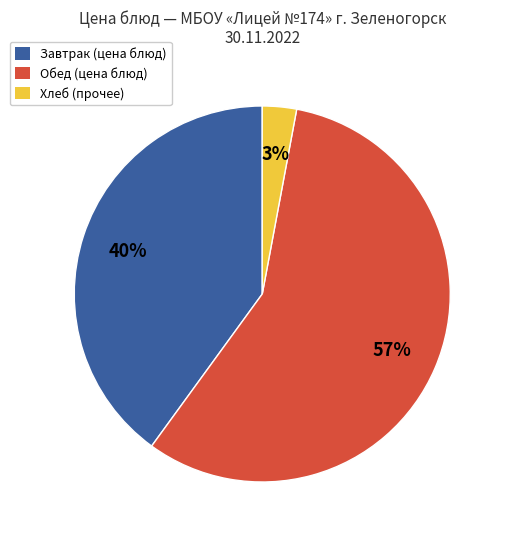

Between Завтрак (цена блюд) and Обед (цена блюд), which is larger?

Обед (цена блюд)